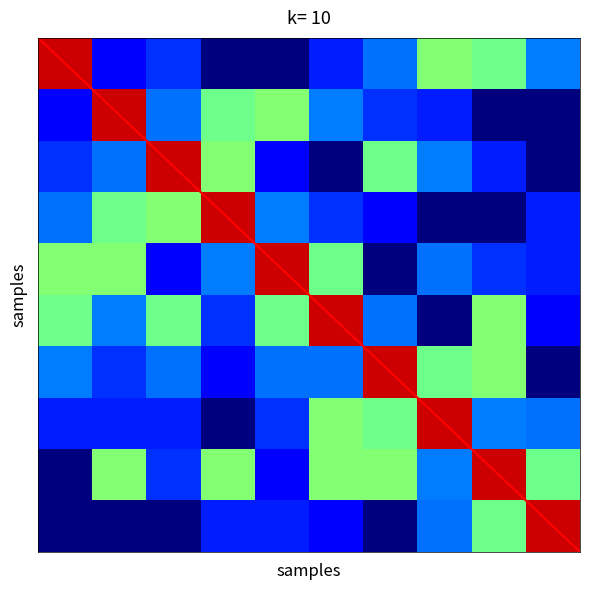

What is the greatest value displayed?

418.9